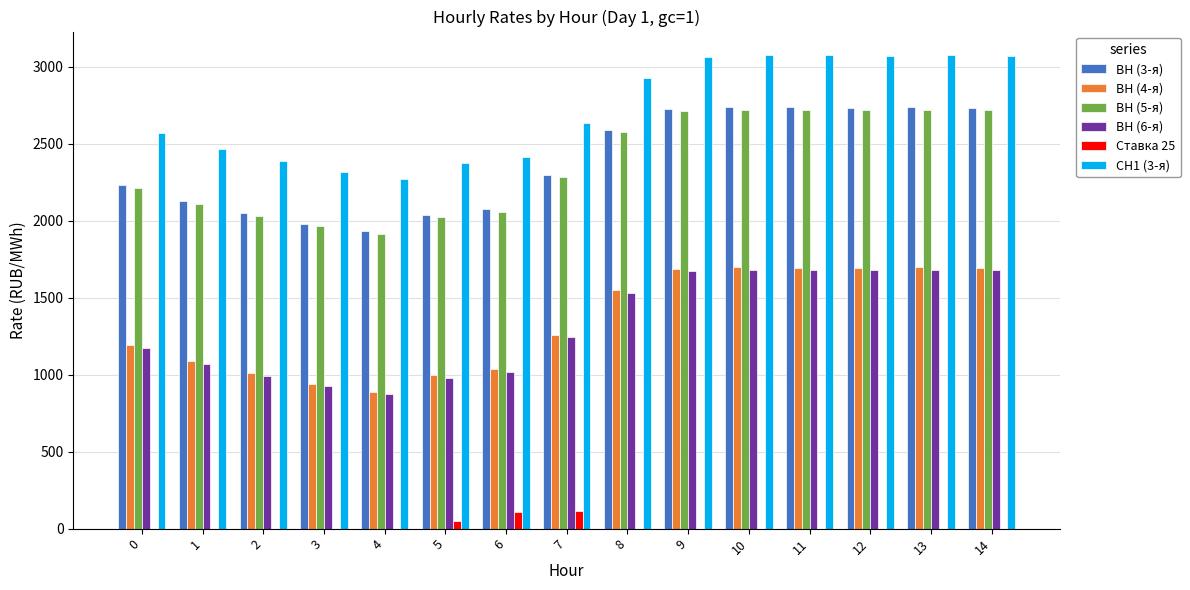

Is it true that Ставка 25 equals 0.0 at 1?

True